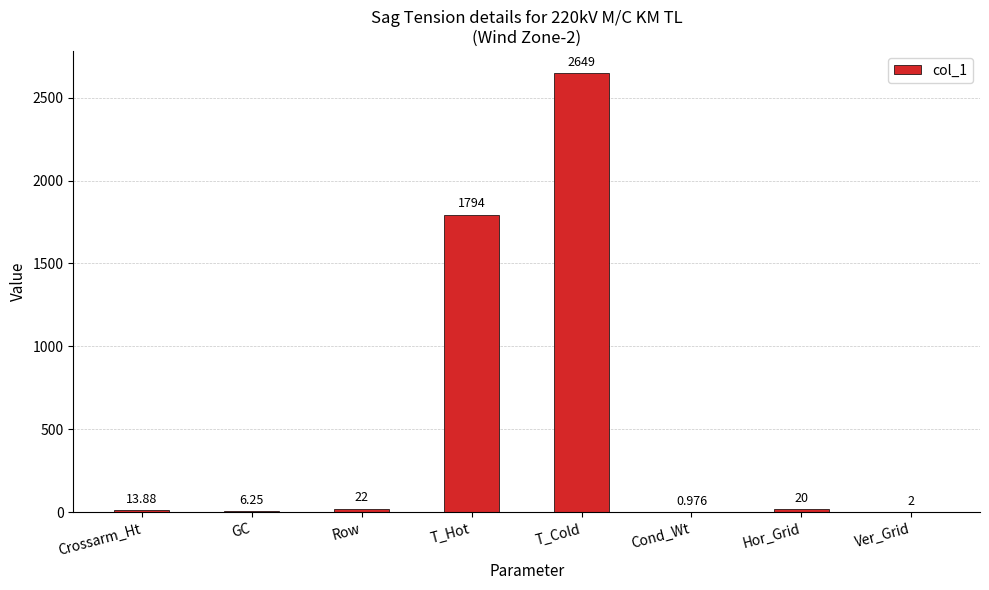

At which category does the chart reach its peak across all series?

T_Cold